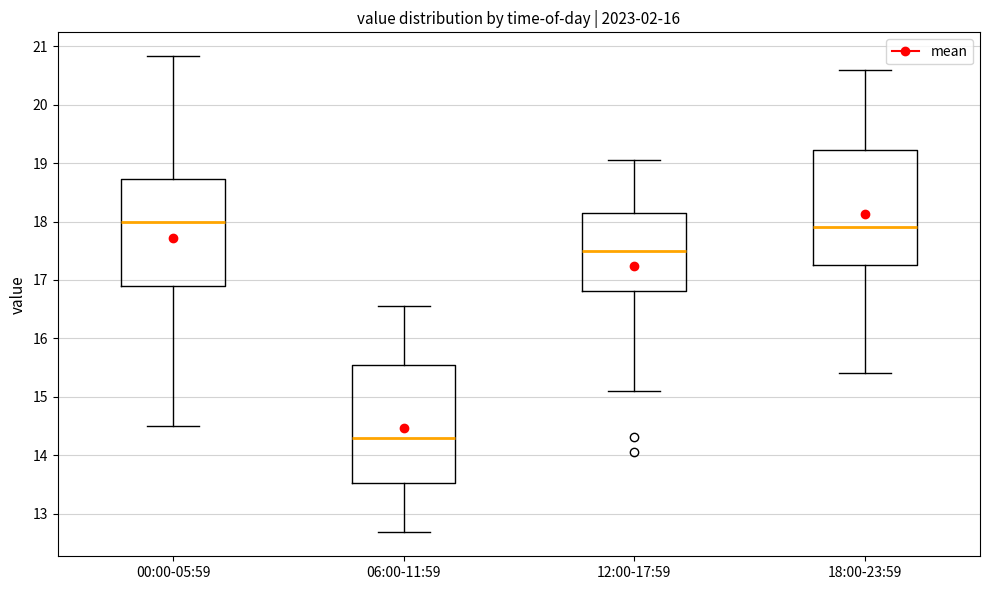

Where is the lower edge of the box for 06:00-11:59 on the y-axis? The values are not printed on the chart, so give them approximately, as read against the axis.

13.5